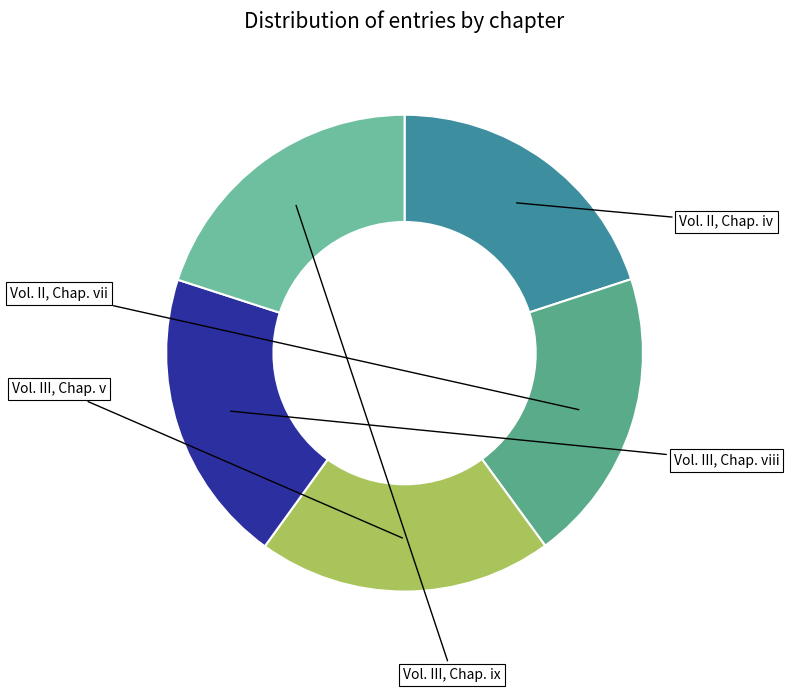

How many segments does this pie chart have?

5